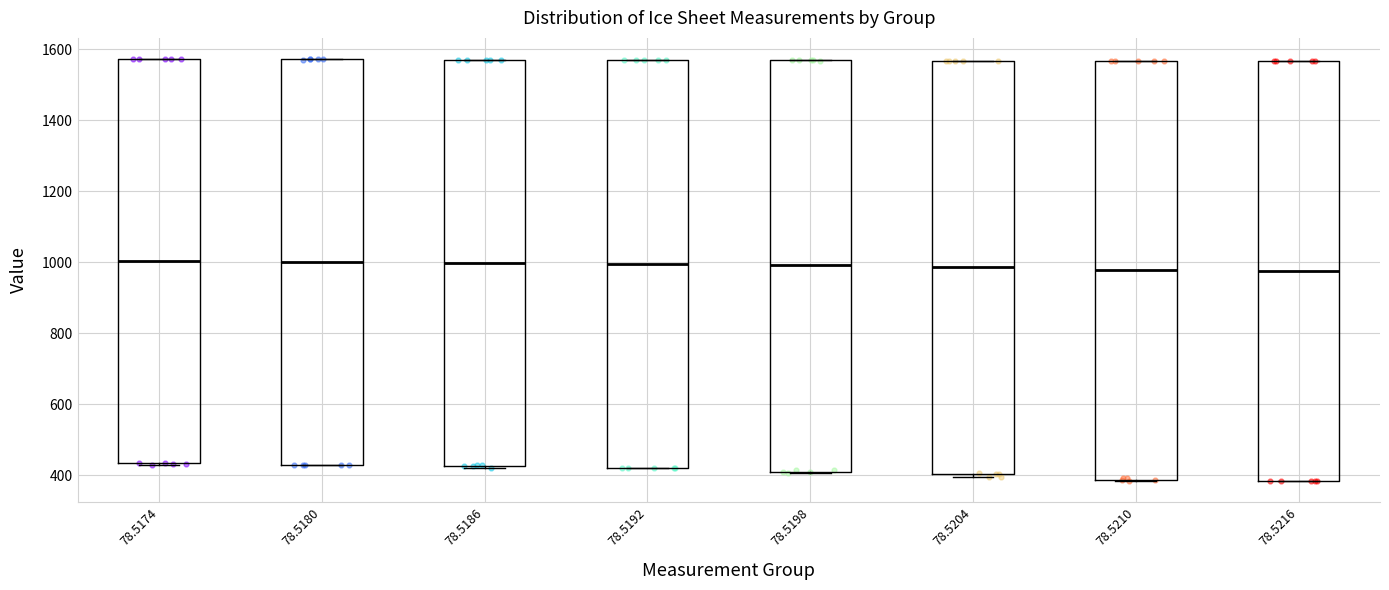

Reading left to right, transcribe this box plot: for each box, give where its median line is, the range the box spans, and where its two whiskers end, as read against the y-axis. The values are not printed on the chart, so give them approximately, as read against the axis.

78.5174: median 1000, box 440 to 1580, whiskers 420 to 1580
78.5180: median 1000, box 420 to 1580, whiskers 420 to 1580
78.5186: median 1000, box 420 to 1580, whiskers 420 to 1580
78.5192: median 1000, box 420 to 1560, whiskers 420 to 1560
78.5198: median 1000, box 400 to 1560, whiskers 400 to 1560
78.5204: median 980, box 400 to 1560, whiskers 400 (just below the box's lower edge) to 1560
78.5210: median 980, box 380 to 1560, whiskers 380 to 1560
78.5216: median 980, box 380 to 1560, whiskers 380 to 1560